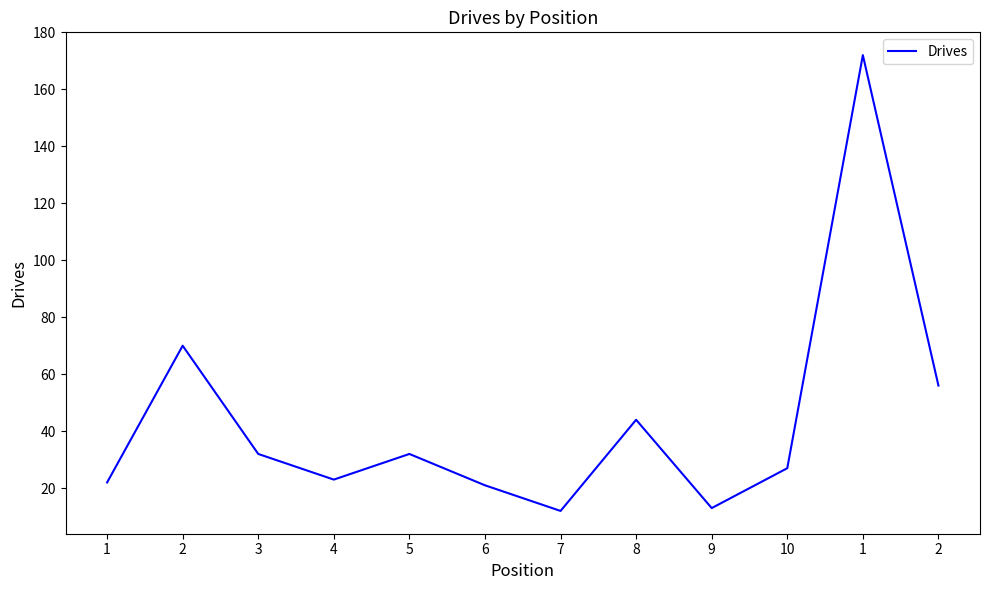

List the labels in order of value, smallest first.

7, 9, 6, 1, 4, 10, 3, 5, 8, 2, 2, 1